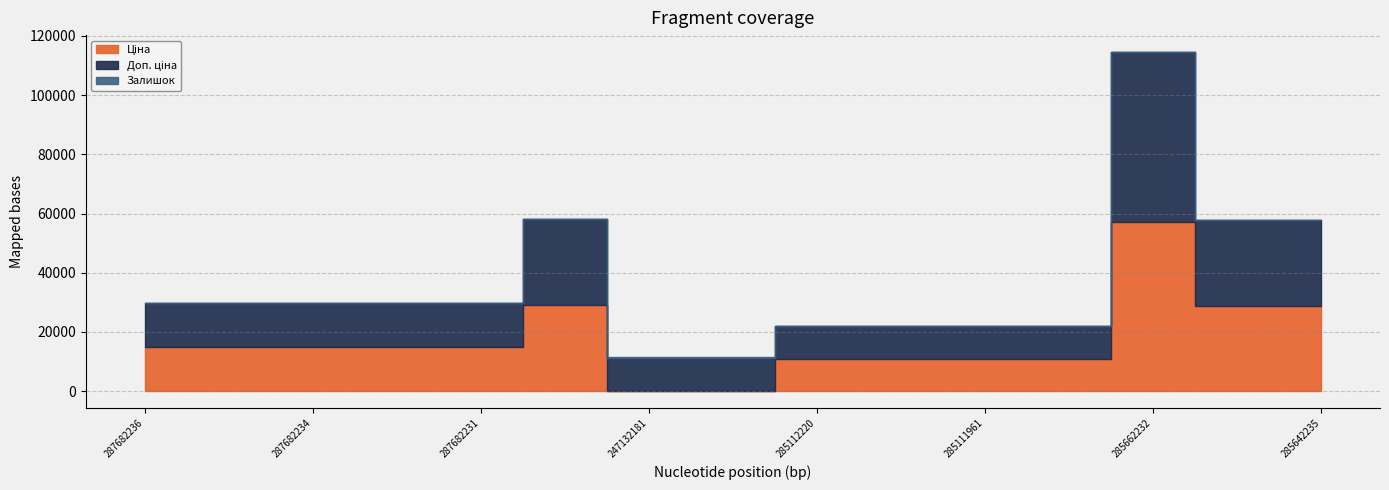

Between 287682234 and 285112220, which series saw the biggest shift?

Ціна